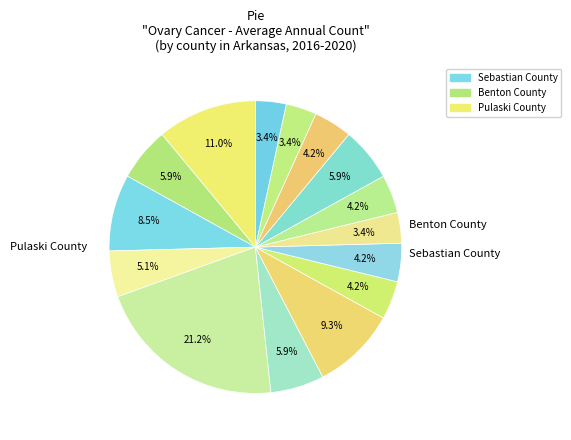

Count the number of slices in the pie.

15